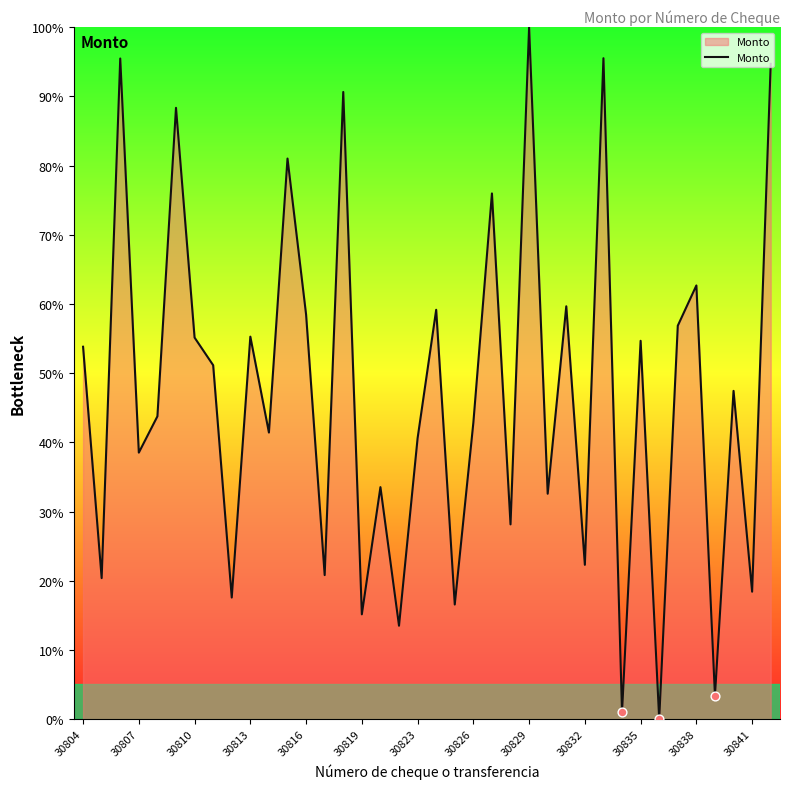

What is the greatest value displayed?

100.0